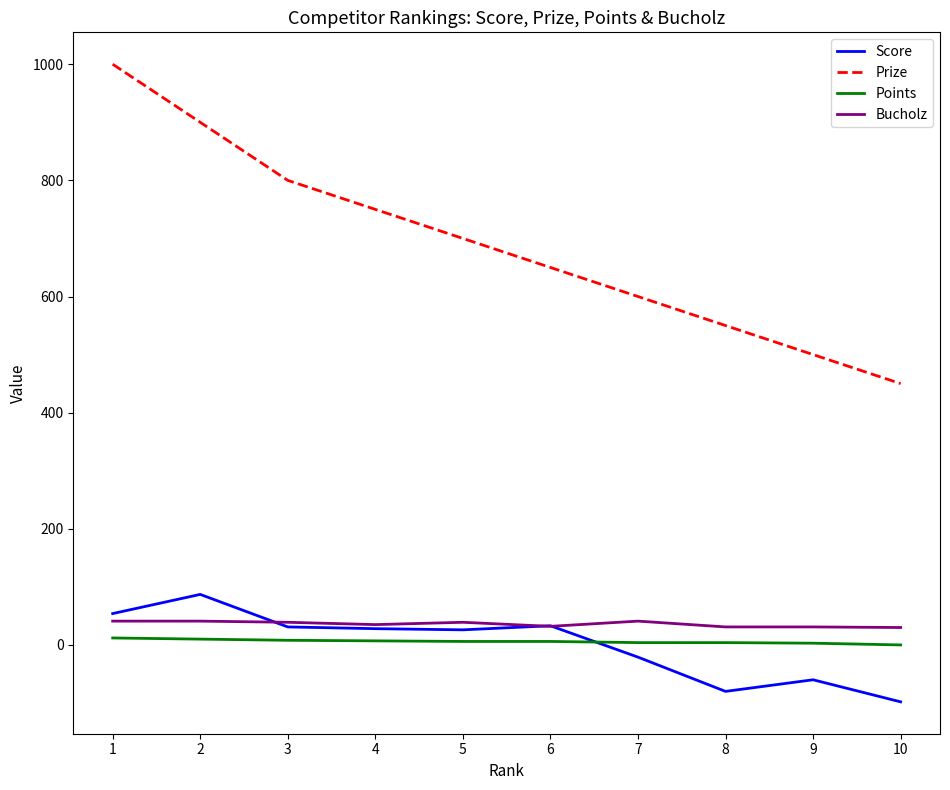

Is the value of Points at 5 greater than the value of Bucholz at 9?

No